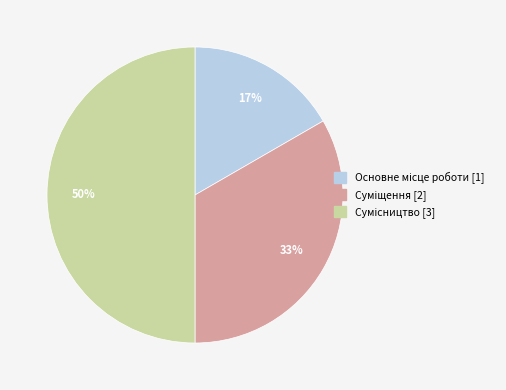

To the nearest percent, what is the difference between the largest and smallest slice percentages?

33%